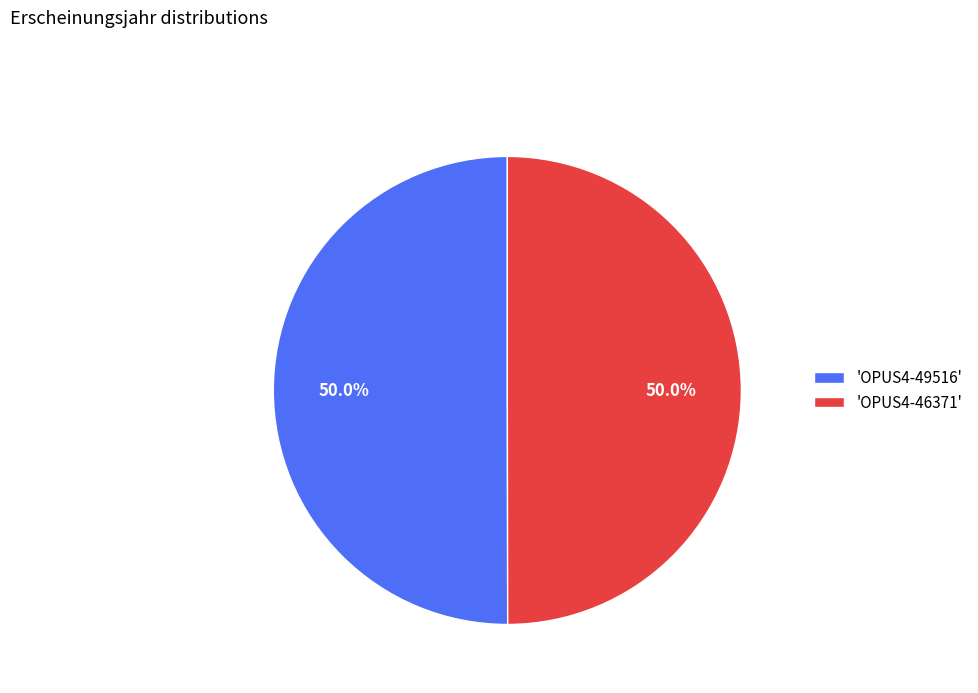

Approximately how many times larger is the value at 'OPUS4-46371' compared to 'OPUS4-49516'?

1.0